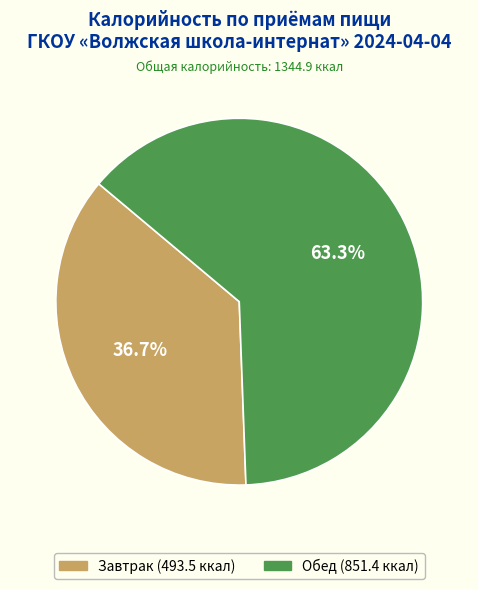

To the nearest percent, what is the combined percentage of Завтрак and Обед?

100%